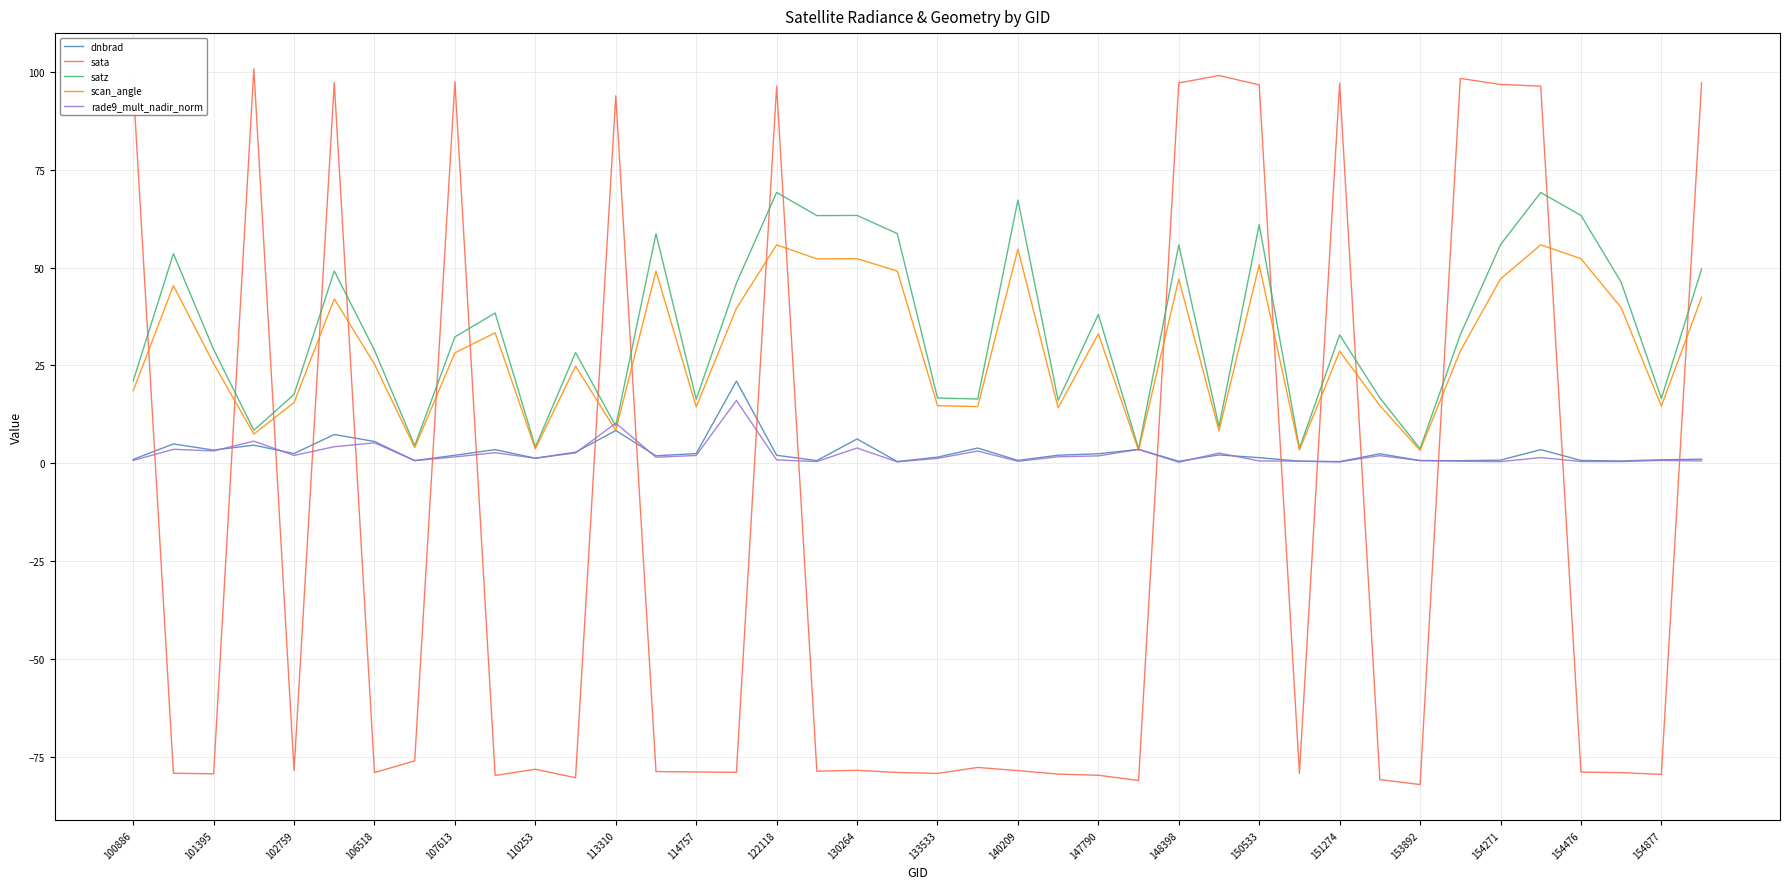

True or false: scan_angle has more than 1 interior local peaks.

True